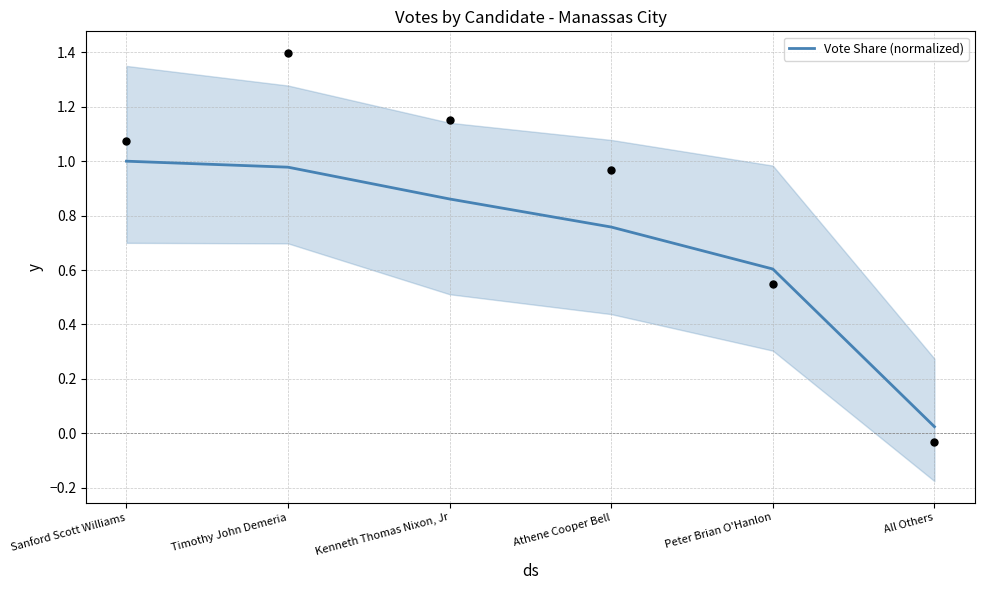

Which has a higher value, Athene Cooper Bell or Peter Brian O'Hanlon?

Athene Cooper Bell